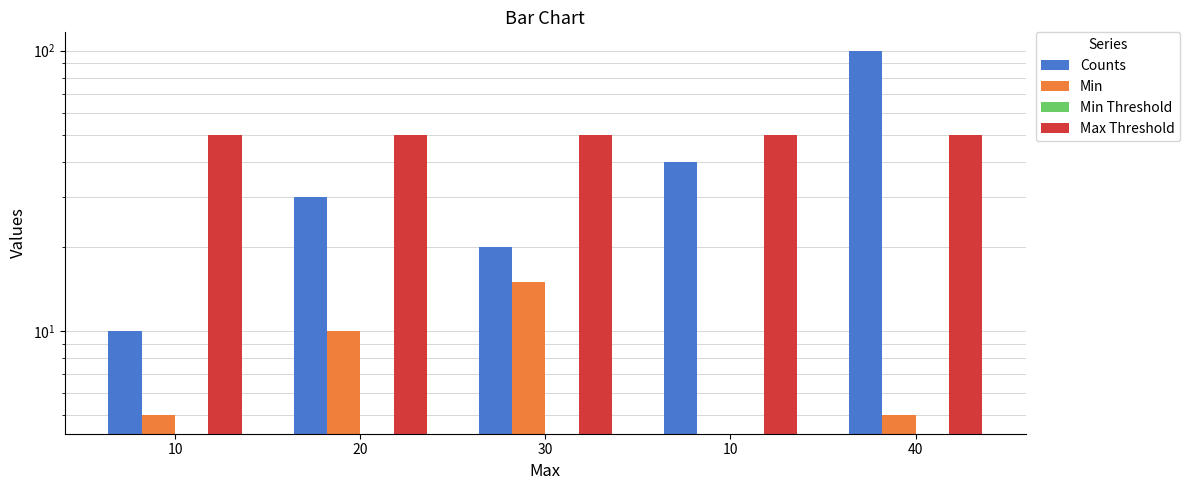

What is the spread (max minus min) of values at 20?

50